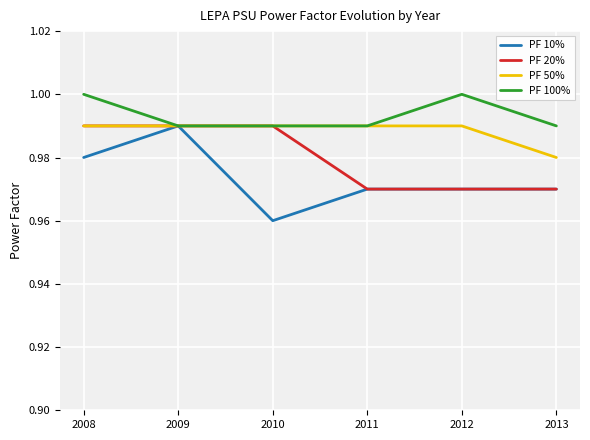

Count the PF 100% values in the range 0 to 1.

6